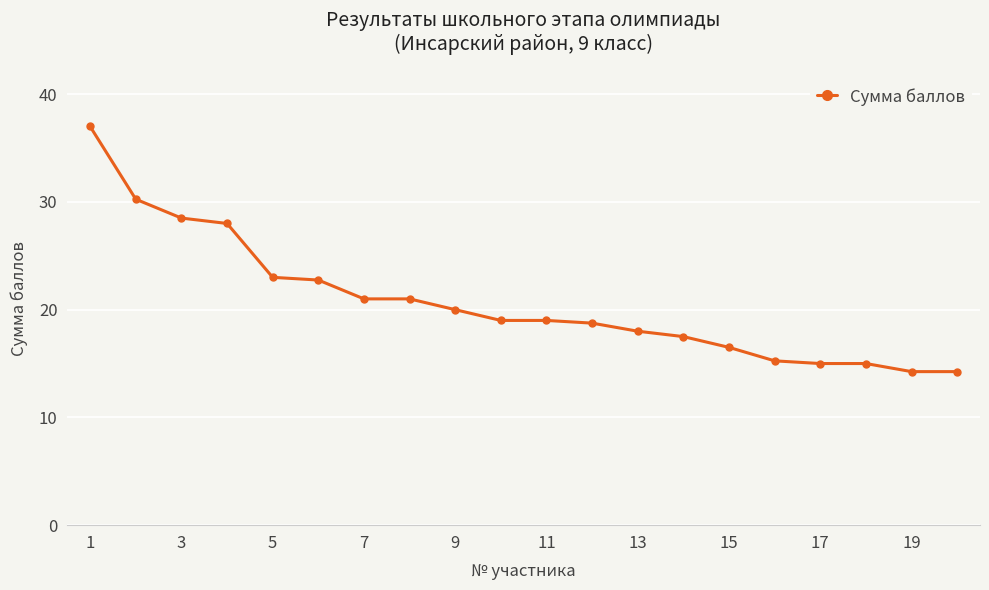

What is the greatest value displayed?

37.0